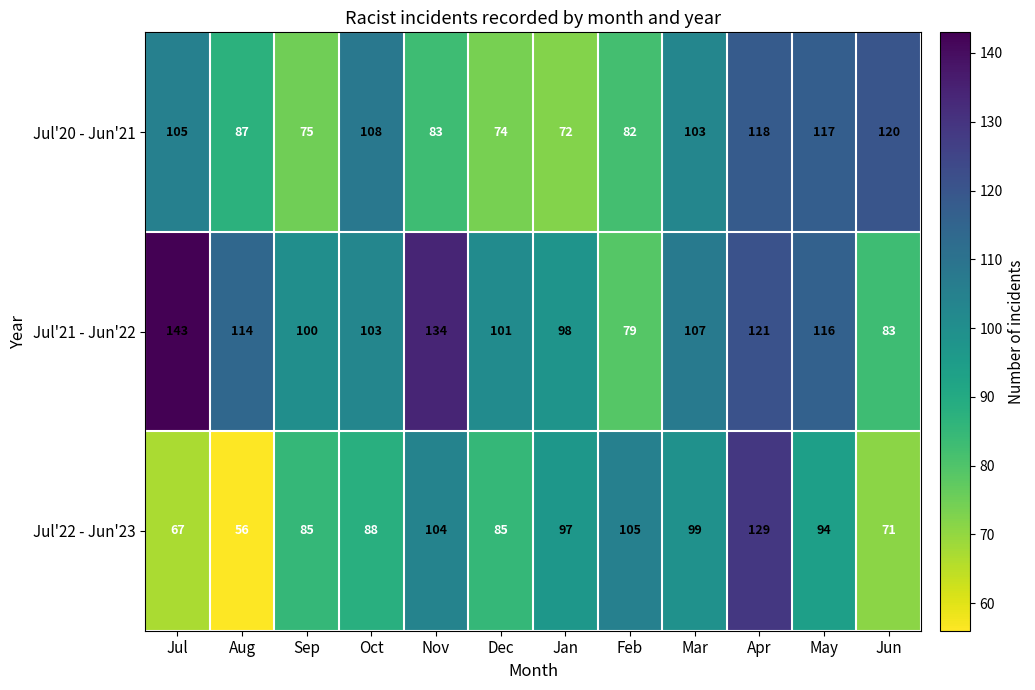

At which category is the sum across all series the highest?

Apr